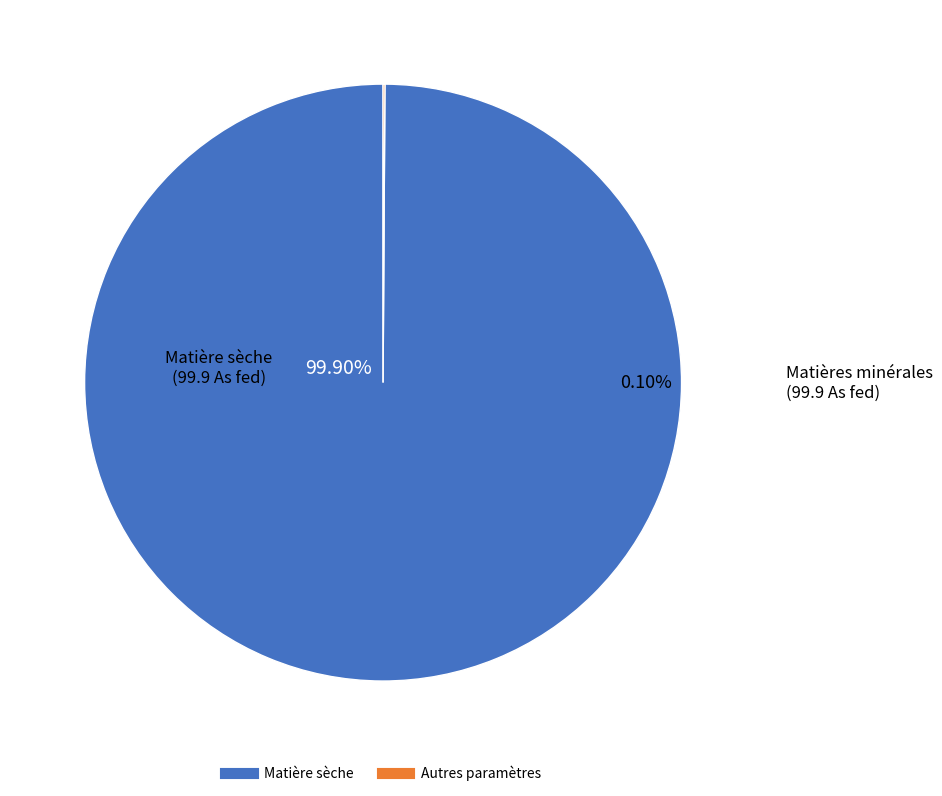

Which slice is the largest?

Matière sèche